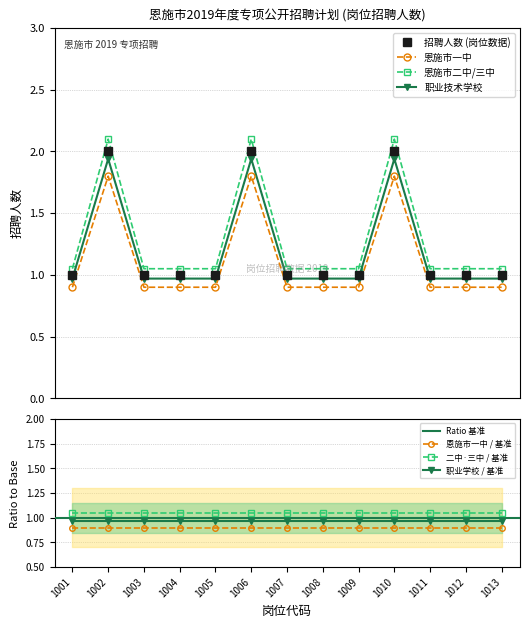

What is the minimum value for 恩施市一中?

0.9